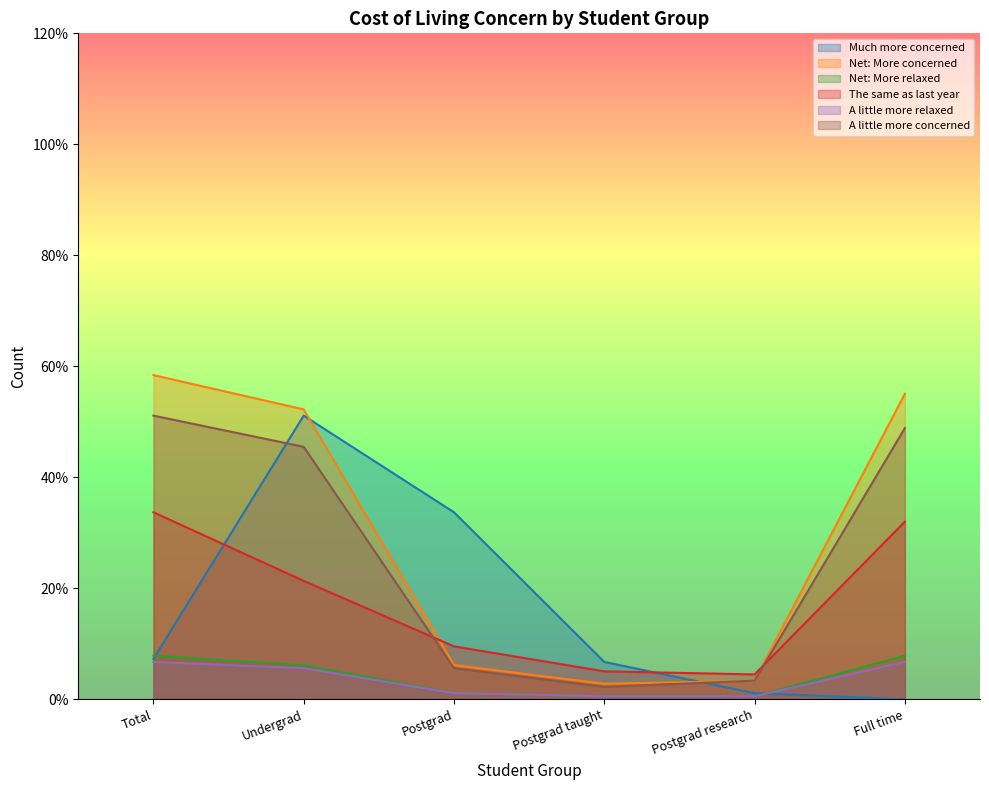

True or false: A little more concerned has more than 2 interior local peaks.

False